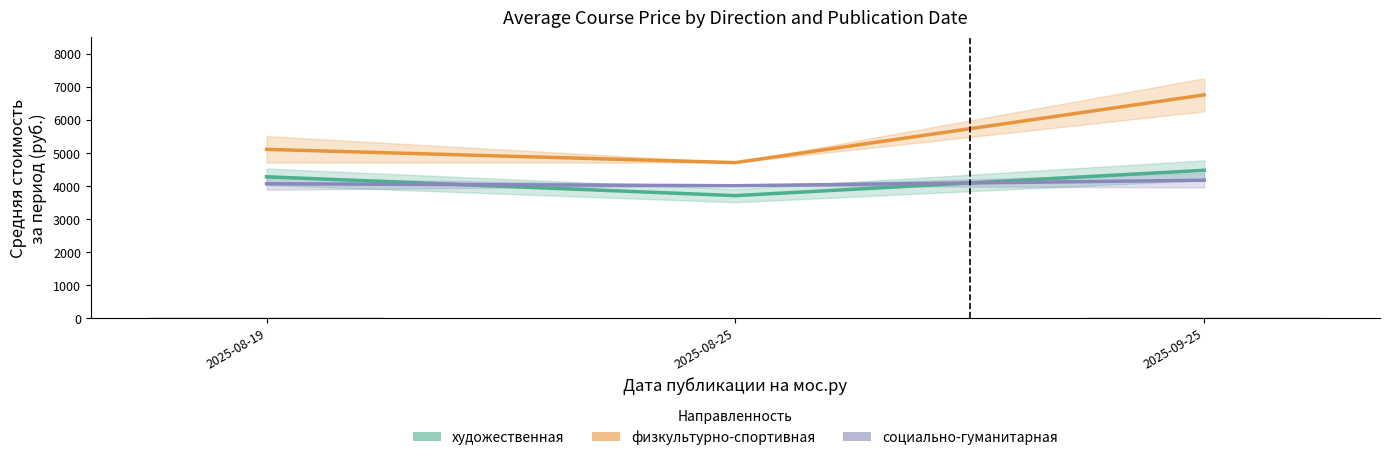

What is the total value across all series at 2025-08-25?

12400